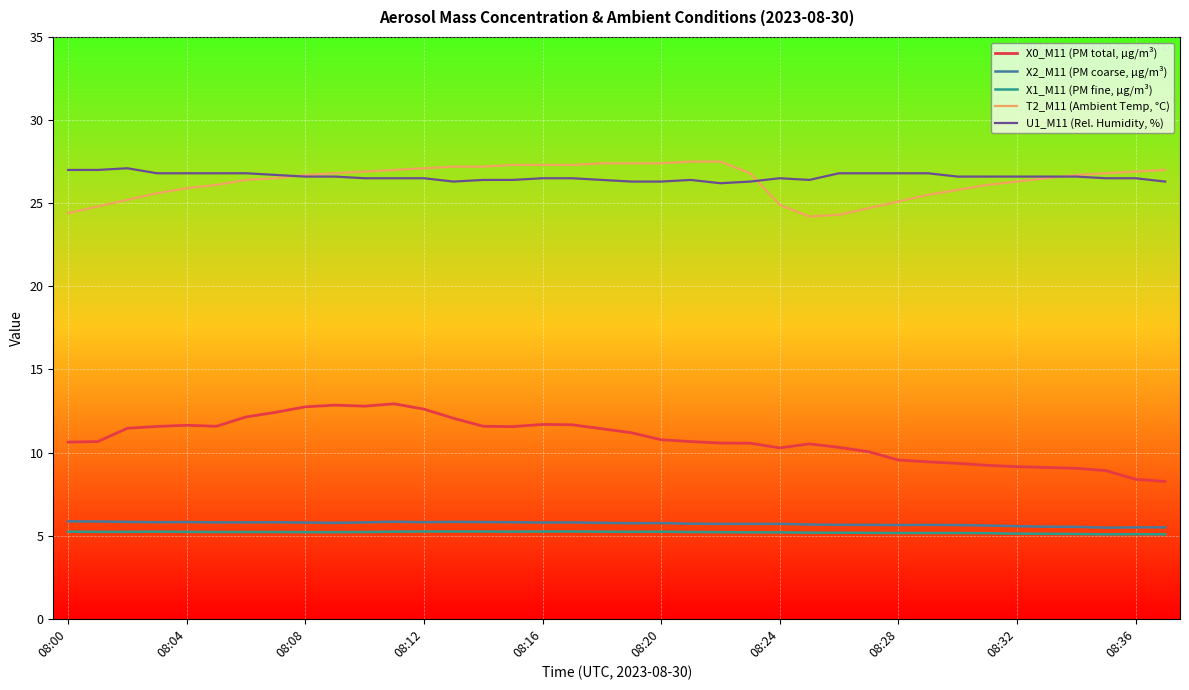

At which category does the chart reach its peak across all series?

21